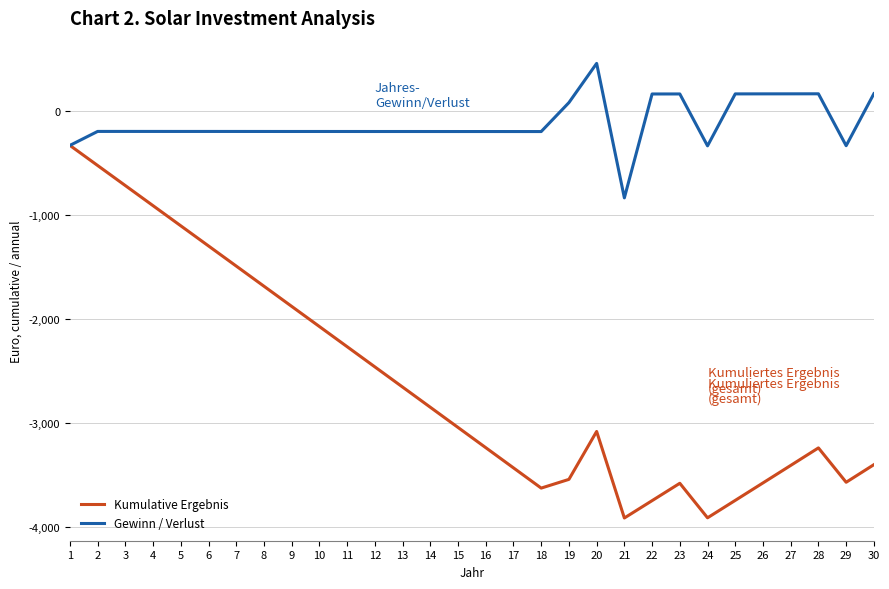

List the series in order of their peak value, highest first.

Gewinn / Verlust, Kumulative Ergebnis